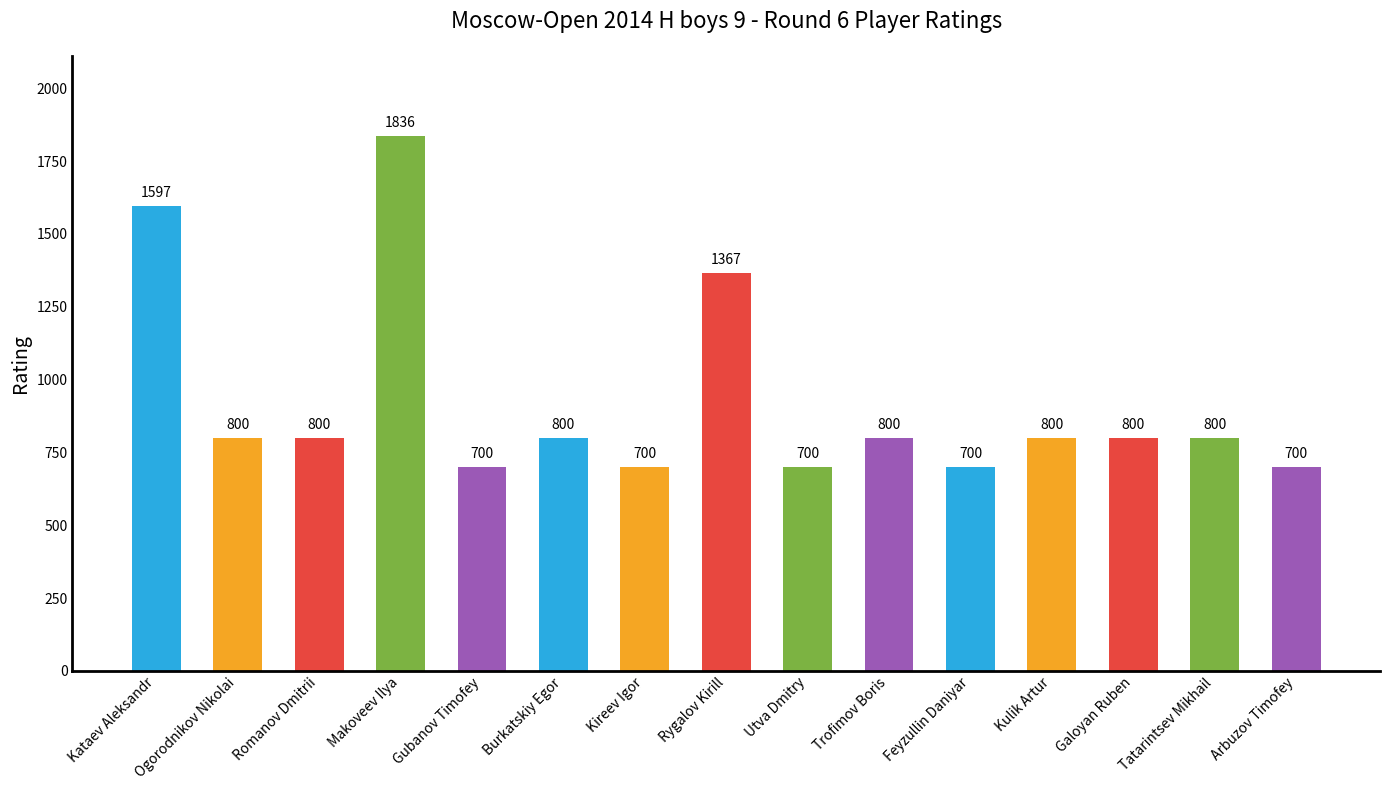

What is the maximum value shown in the chart?

1836